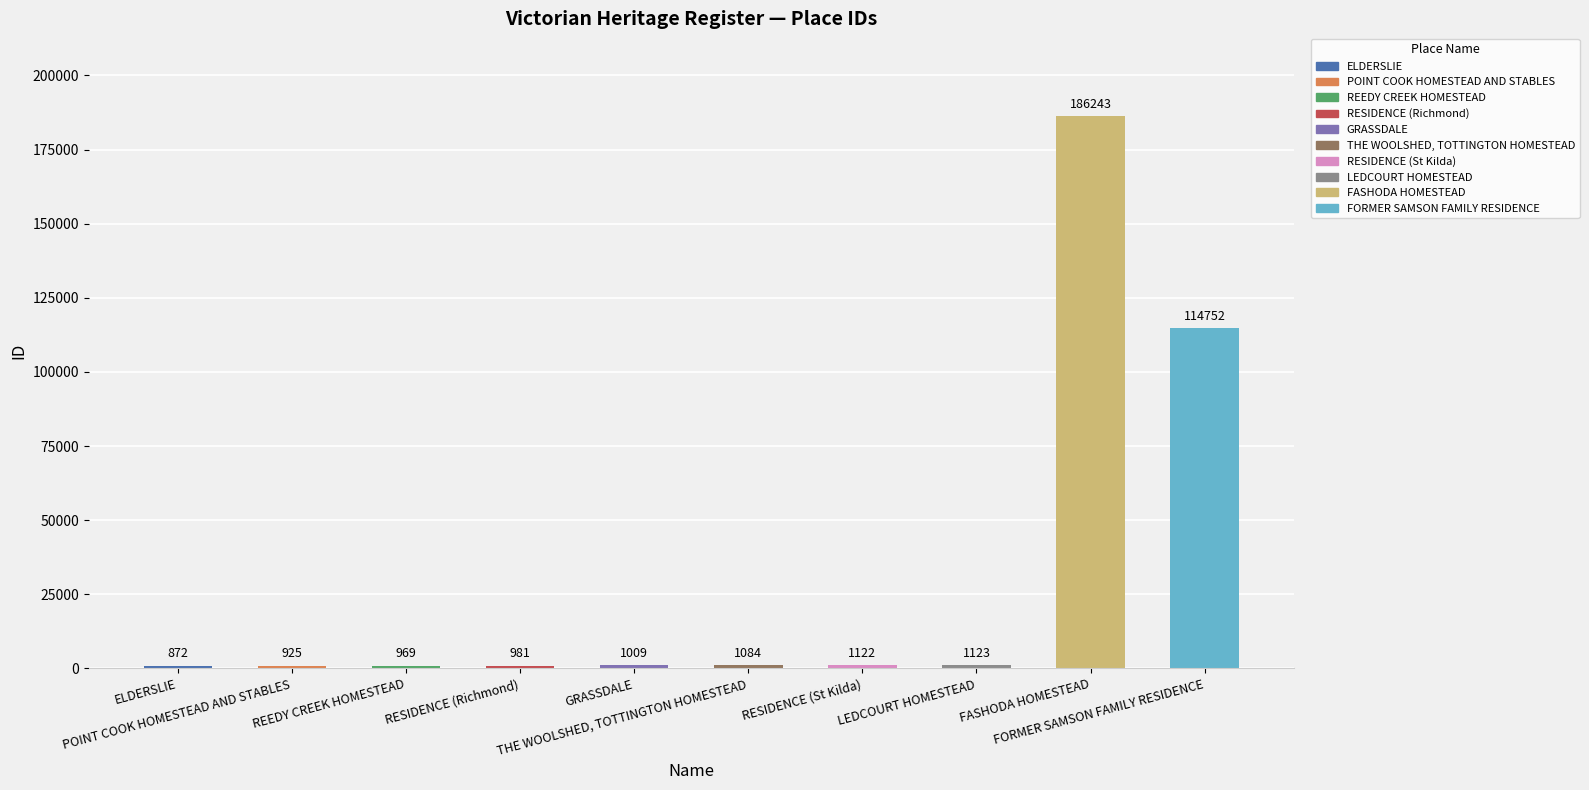

At which label is the value closest to 93557?

FORMER SAMSON FAMILY RESIDENCE